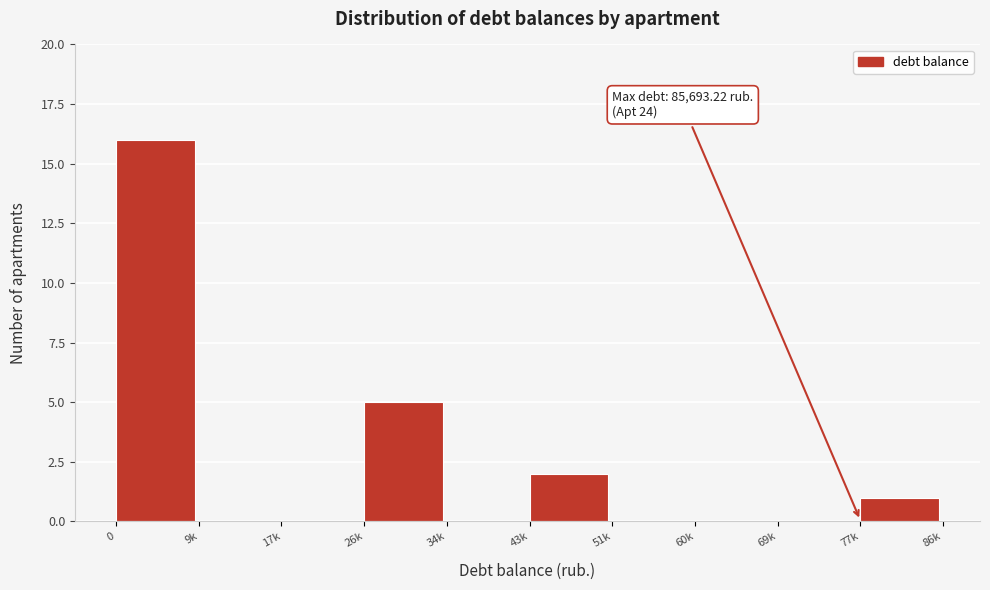

Reading right to left, list all the values displayed in this chart.

77k=1	69k=0	60k=0	51k=0	43k=2	34k=0	26k=5	17k=0	9k=0	0=16